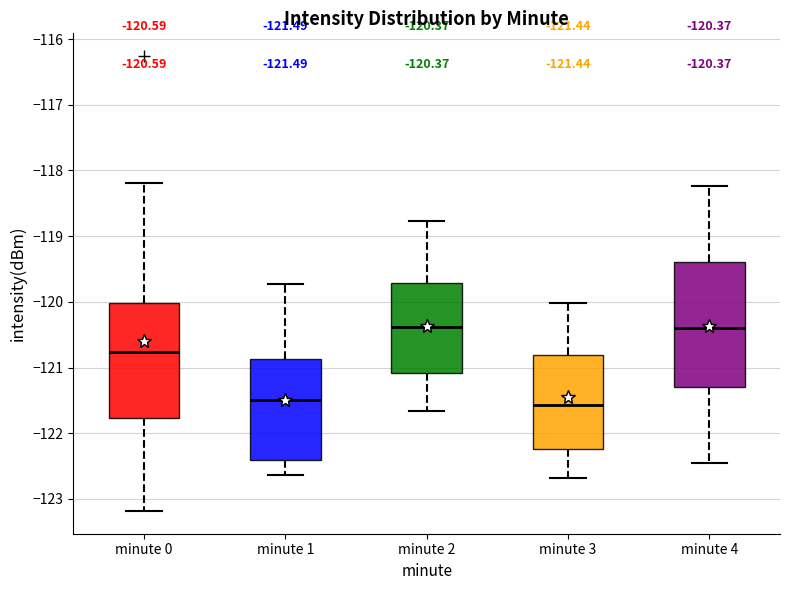

Which box is the tallest, from its lower edge to its upper edge?

minute 4